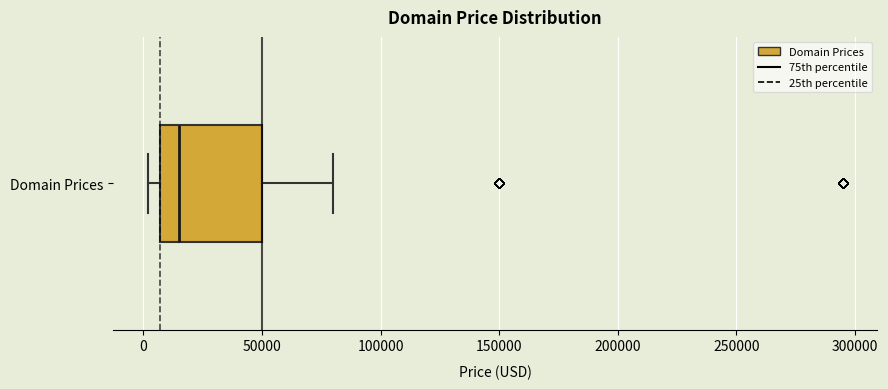

Transcribe this box plot: give where the median line is, the range the box spans, and where the two whiskers end, as read against the x-axis. The values are not printed on the chart, so give them approximately, as read against the axis.

median 15000, box 5000 to 50000, whiskers 0 to 80000